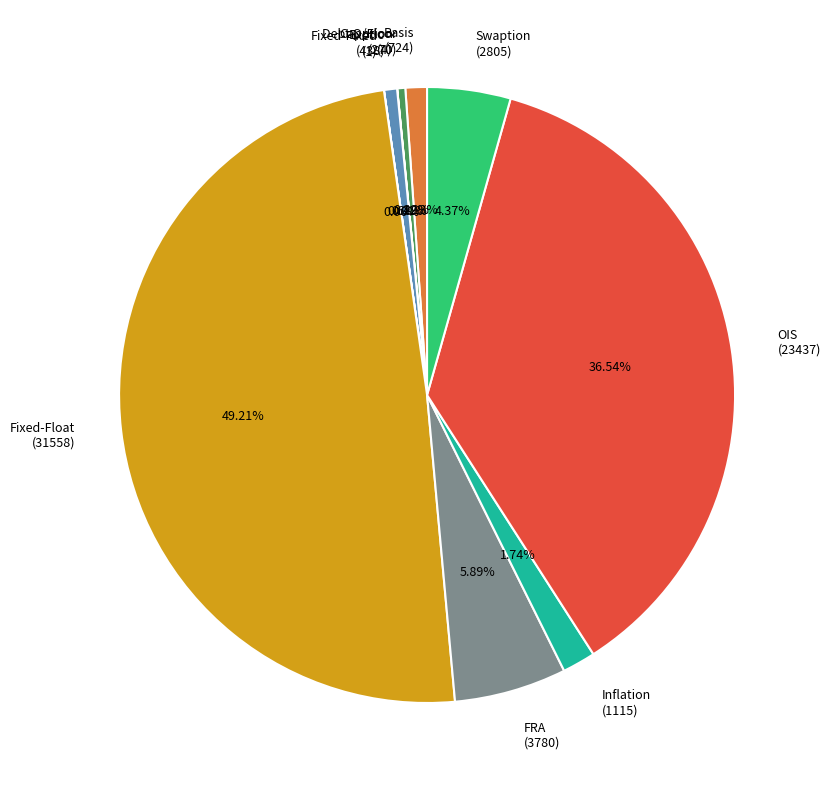

What percentage do Exotic and Swaption together represent?

5.1%